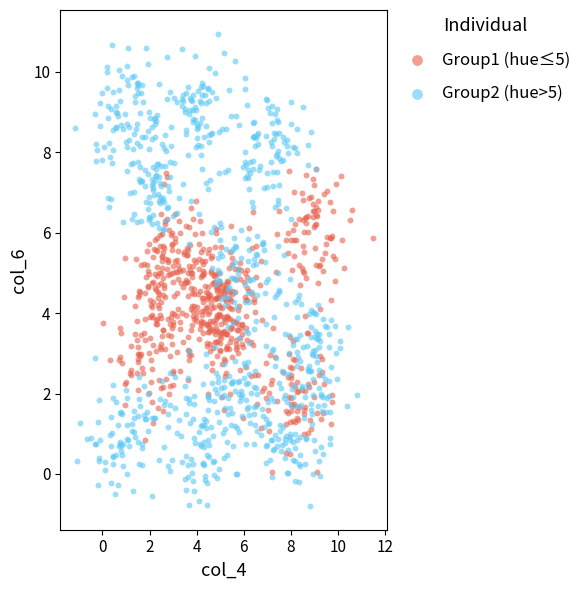

Which series reaches the maximum Y coordinate?

Group2 (hue>5)